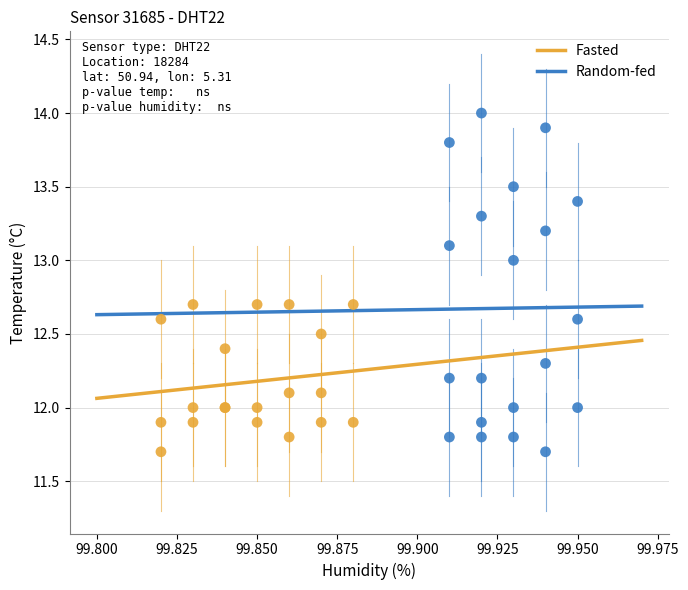

Which series reaches the maximum Y coordinate?

Random-fed